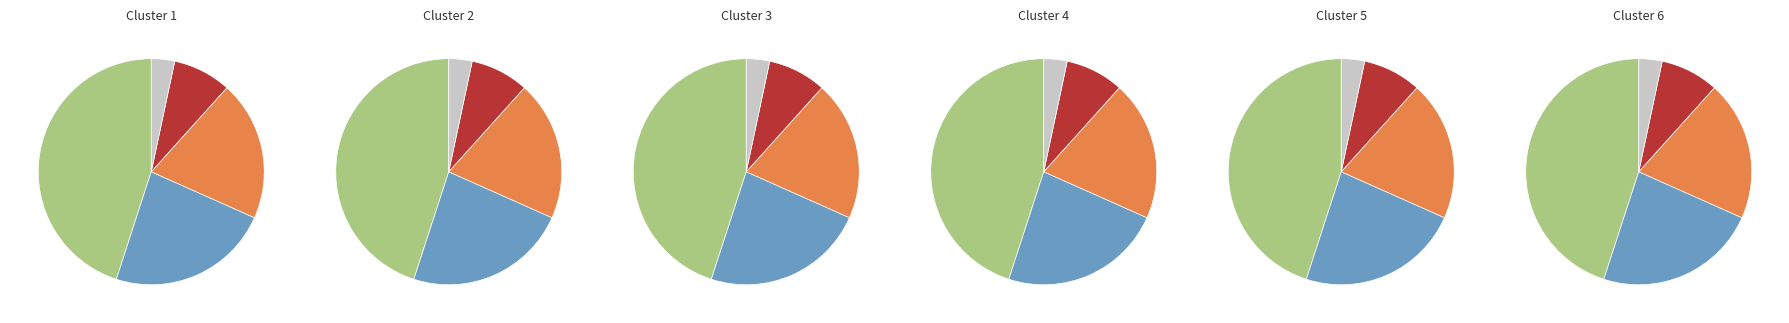

Rank the categories by value from lowest to highest.

Boxed Set, Fixed Layout eBook, eBook, Hardcover, Trade Paperback